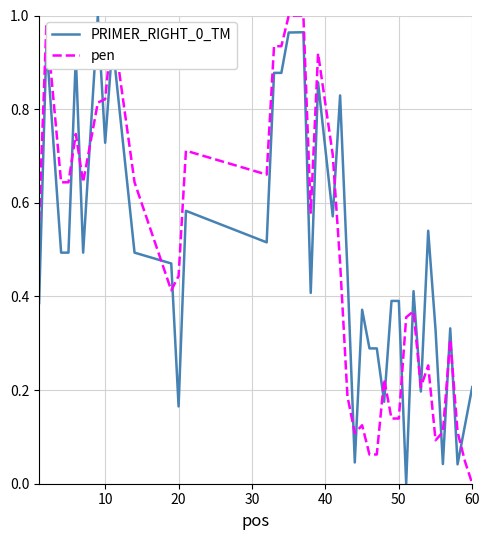

Does the chart have visible grid lines?

Yes